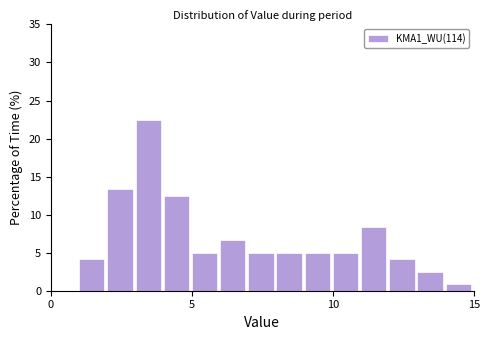

Around what value on the x-axis is the tallest bar? Give the approximate position of its centre, as read against the axis.

3.5